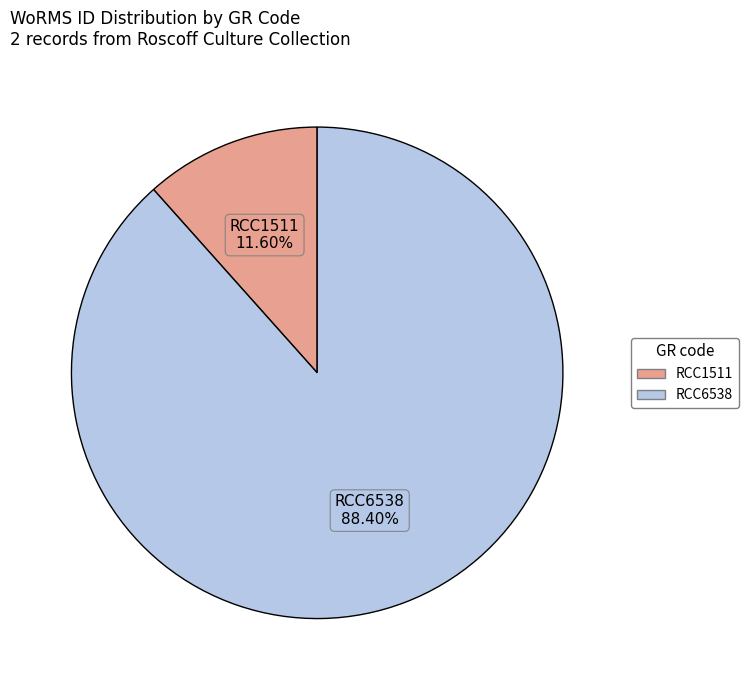

How many slices are in this pie chart?

2